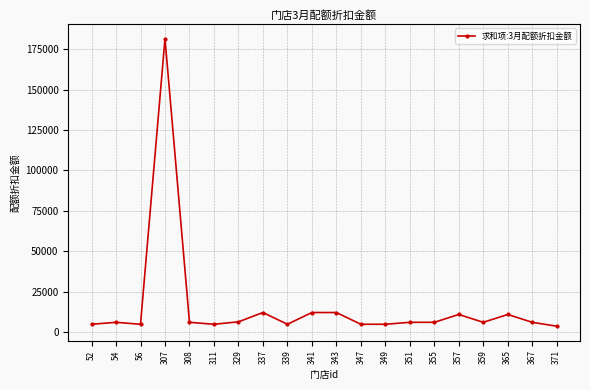

True or false: there are more than 0 points higher than both neighbors.

True